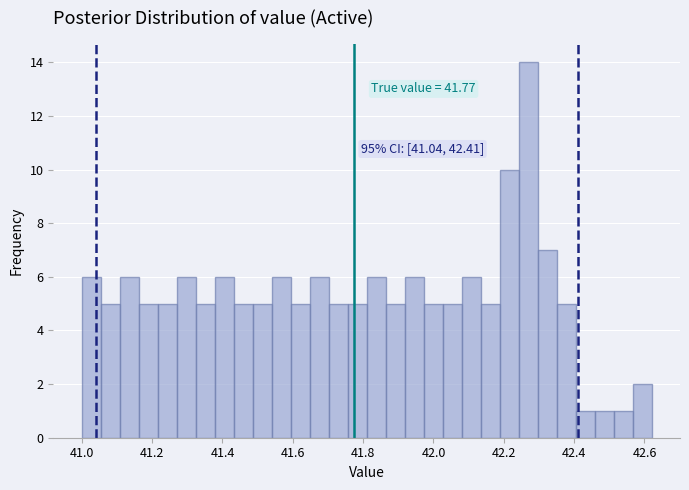

Around what value on the x-axis is the tallest bar? Give the approximate position of its centre, as read against the axis.

42.26